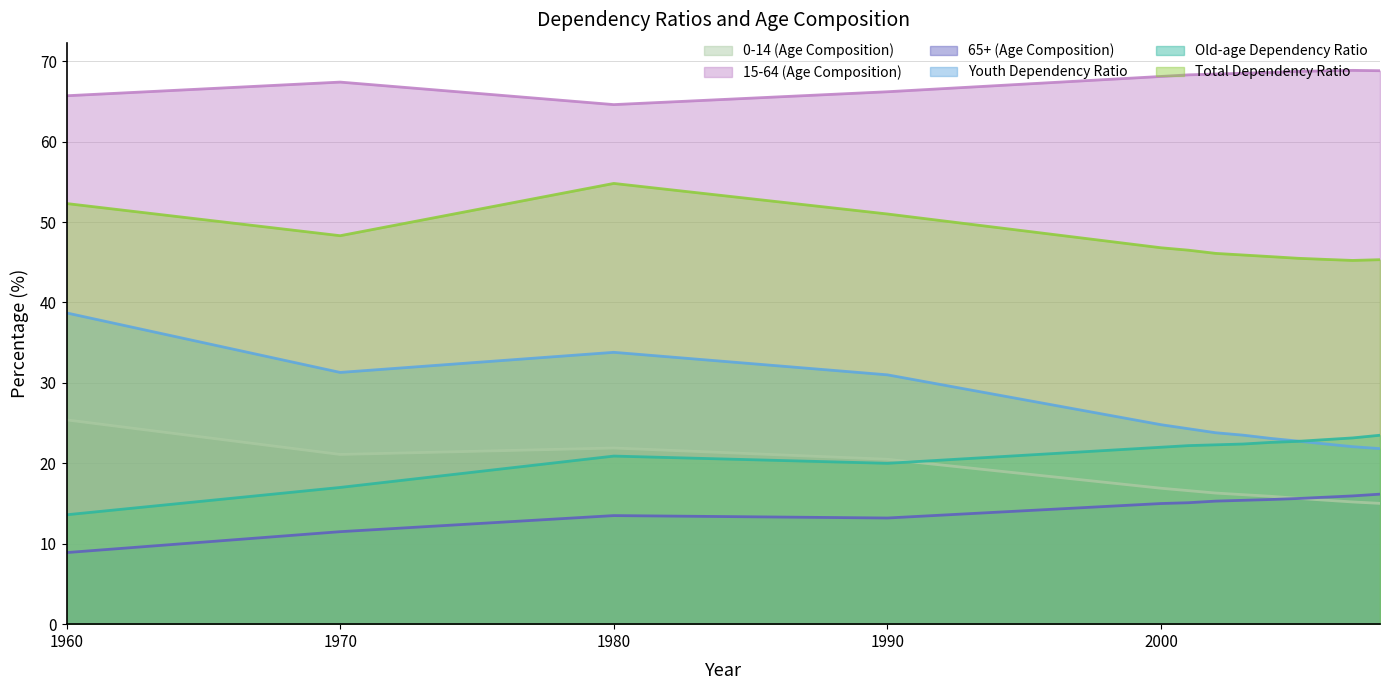

What is the difference between the maximum and minimum values in the Old-age Dependency Ratio series?

9.9